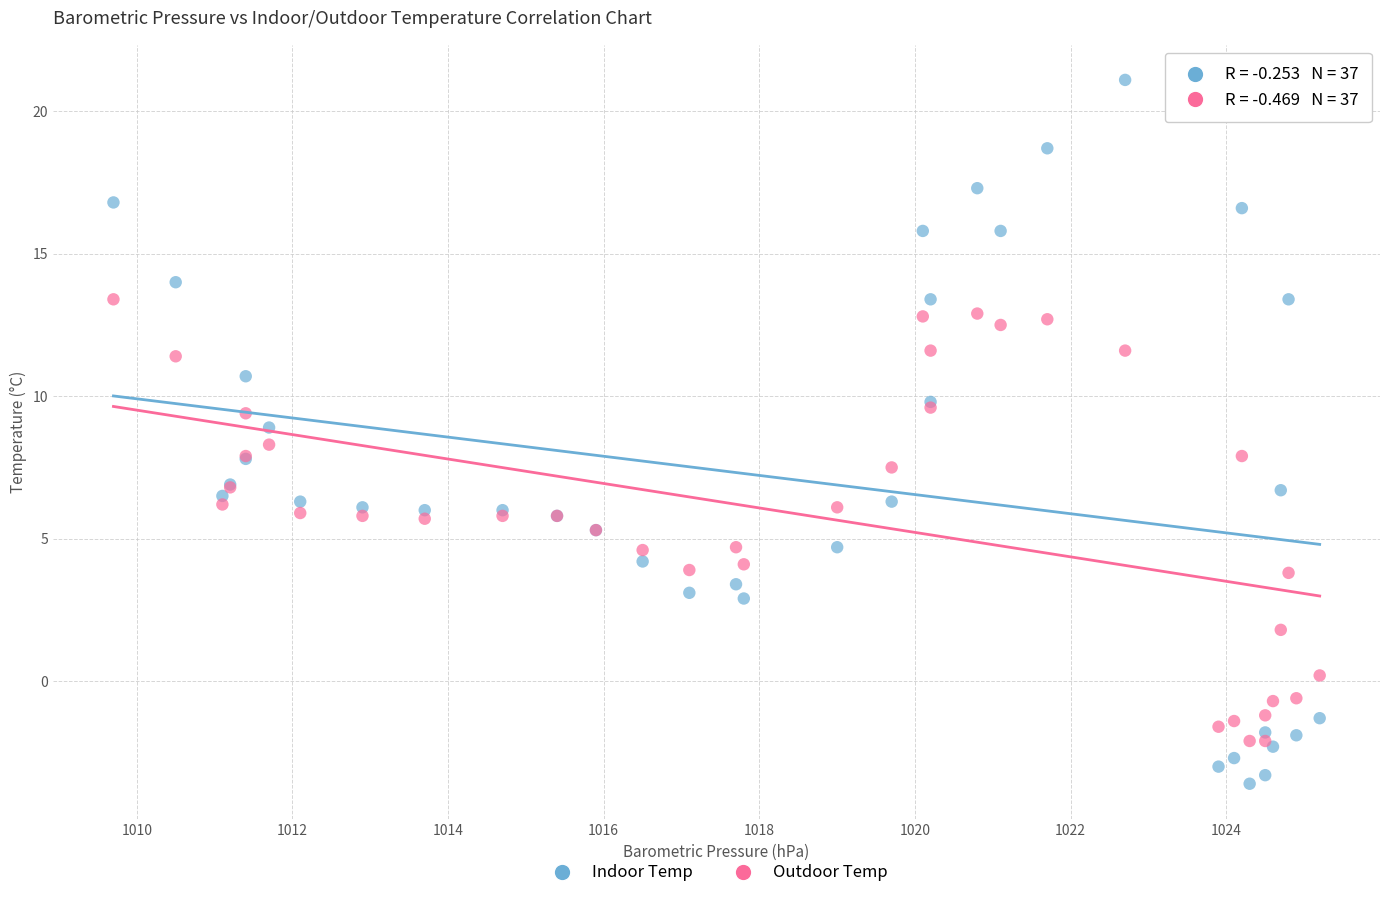

Which series contains the highest Y value?

Indoor Temp